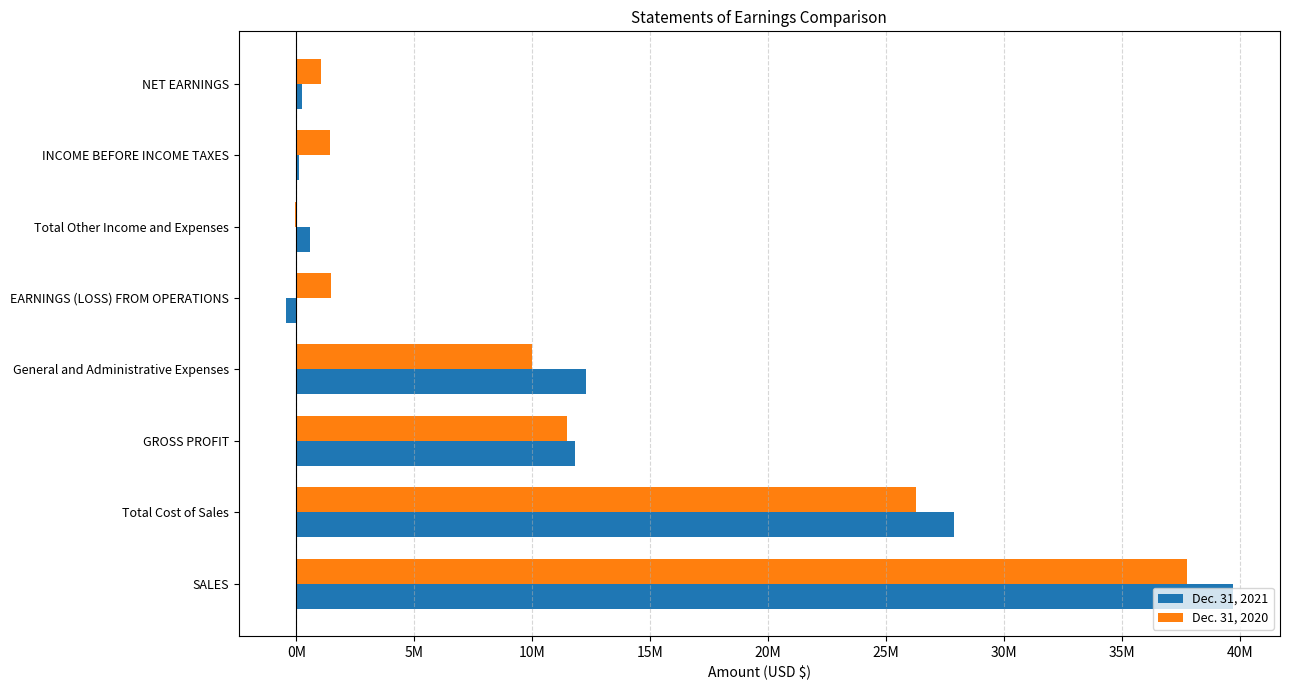

What are all the series names shown in the legend?

Dec. 31, 2021, Dec. 31, 2020